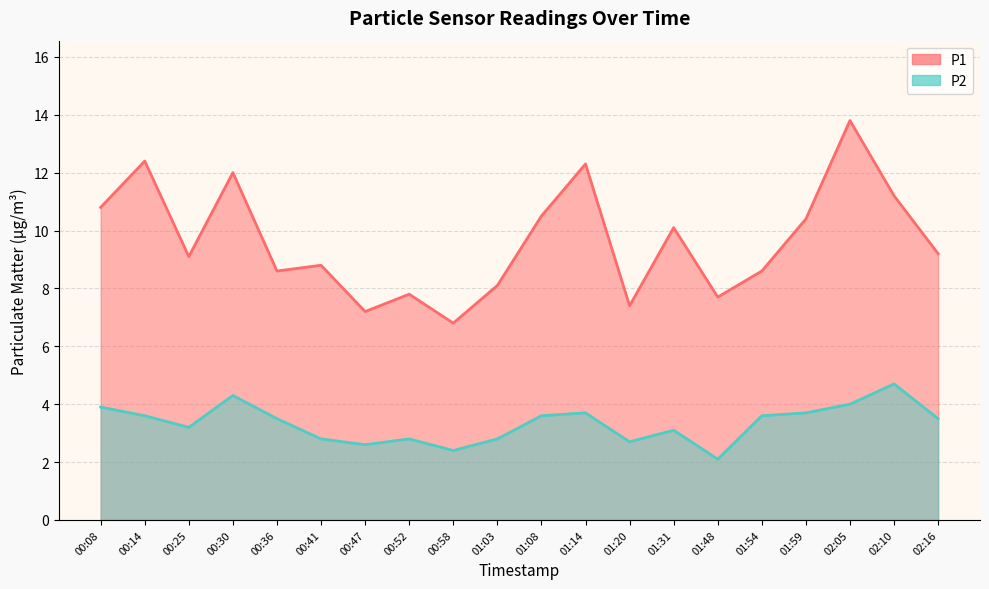

The P2 series shows 3.7 at 01:59. True or false?

True